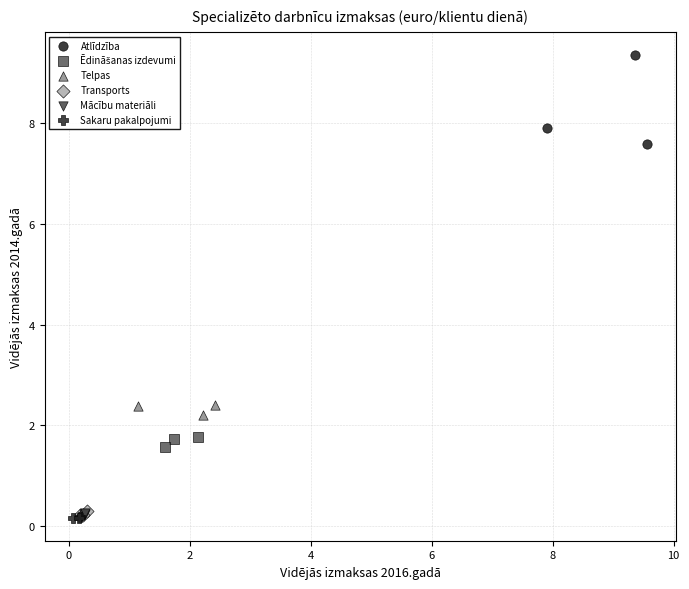

Which series has the widest spread of Y values?

Atlīdzība